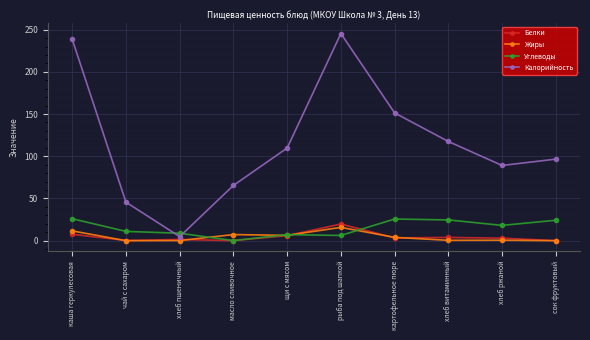

Which series has the largest total across all categories?

Калорийность